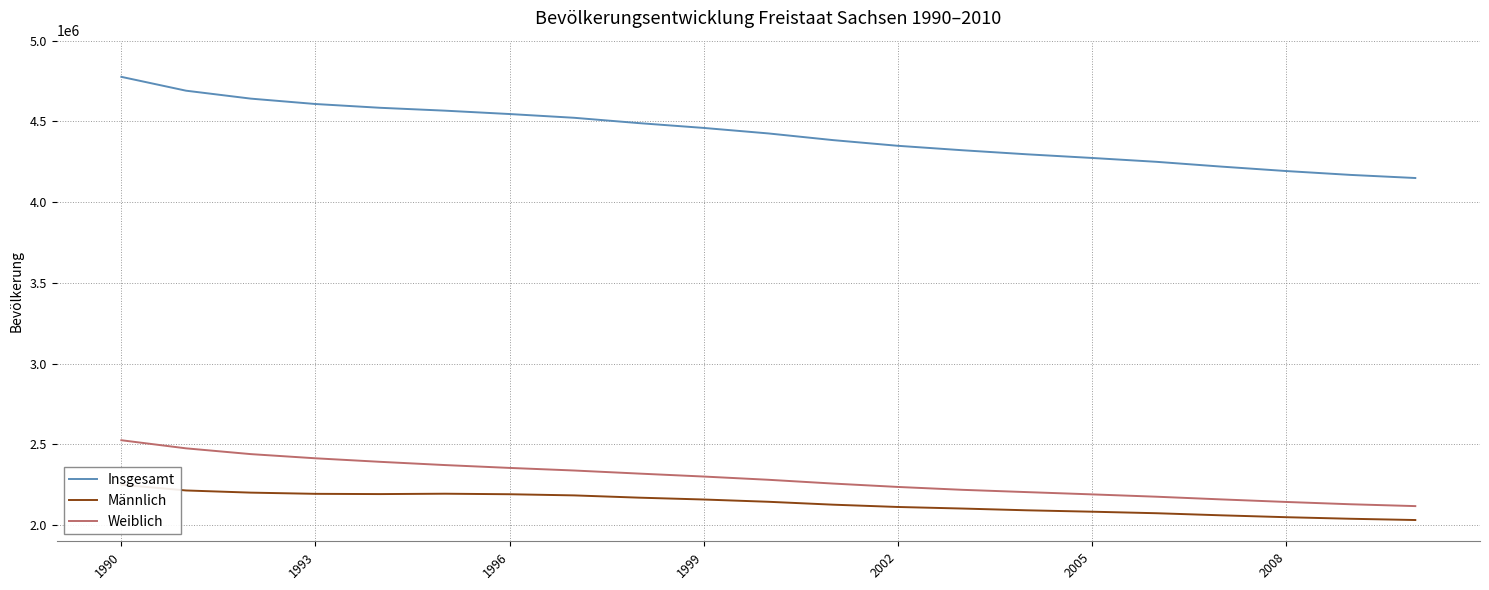

Rank the series by their maximum value, from highest to lowest.

Insgesamt, Weiblich, Männlich